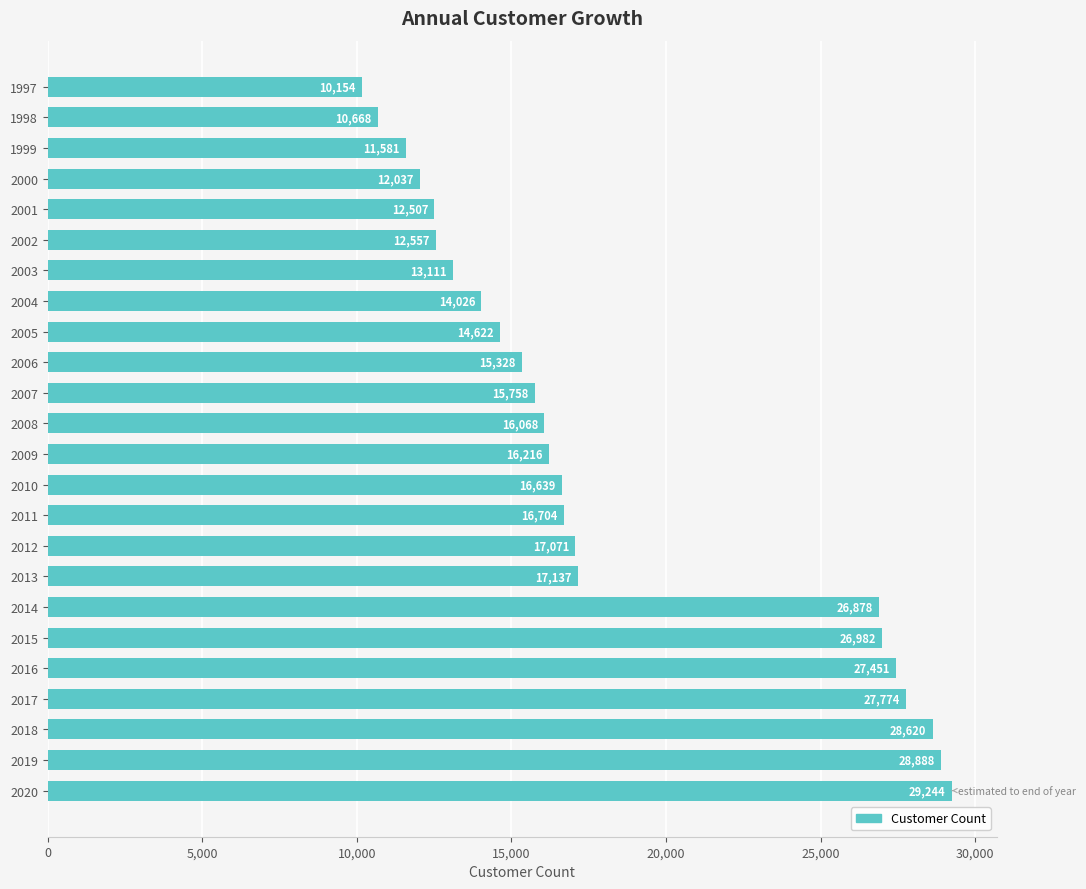

What is the value of the 12th bar from the top?

16068